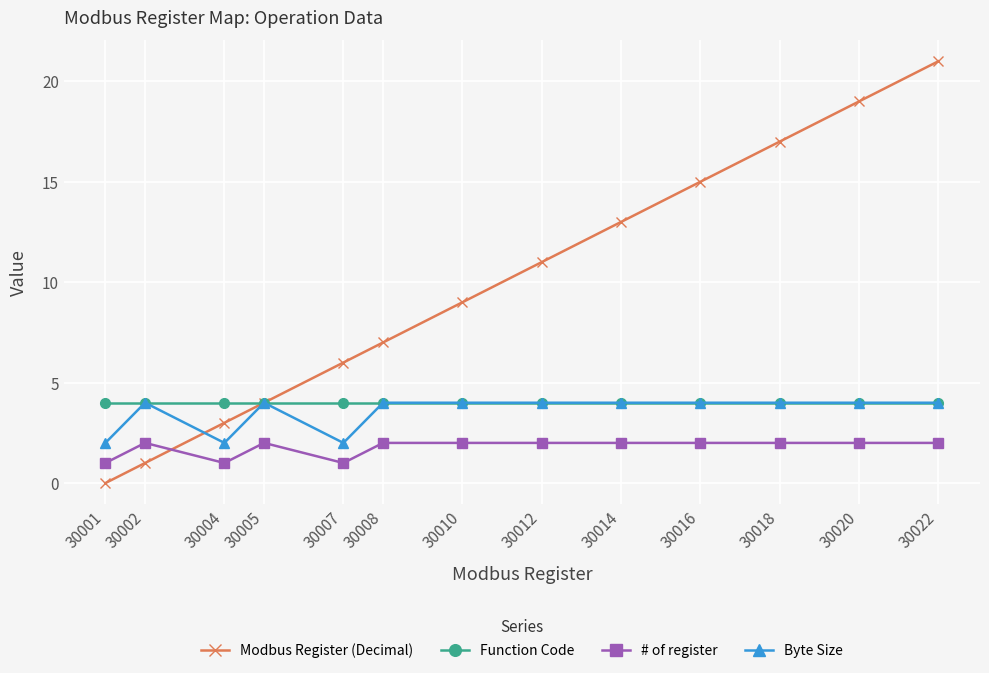

What is the value of the Modbus Register (Decimal) point at the 10th from the left?

15